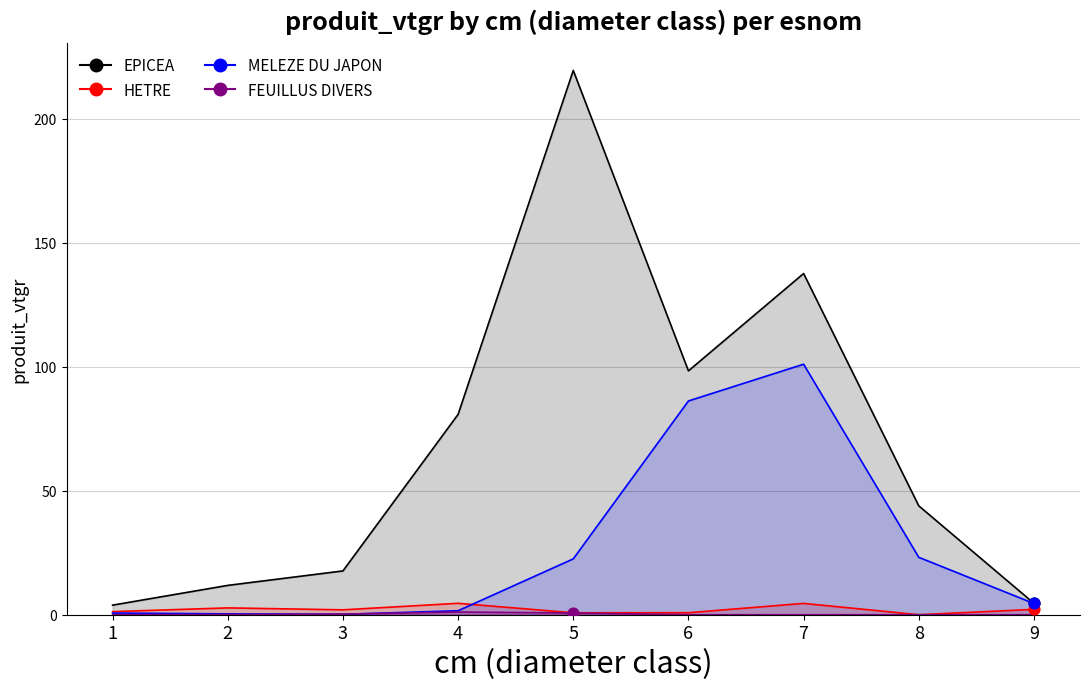

What is the total value across all series at 2?

15.0